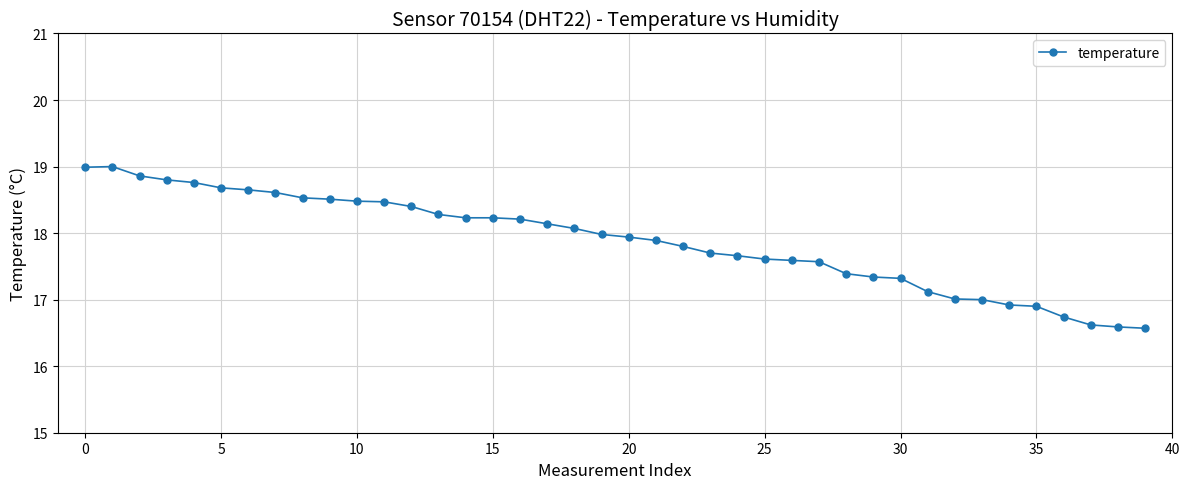

True or false: there are more than 0 points higher than both neighbors.

True